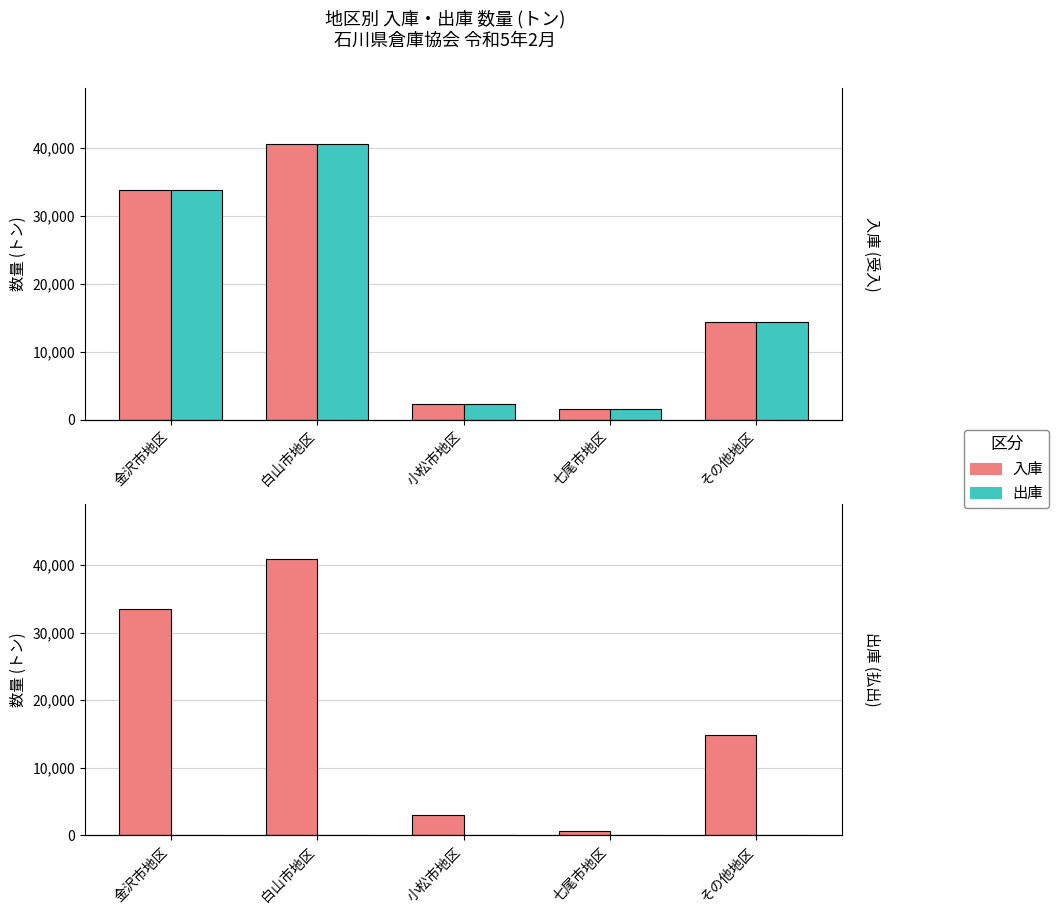

What are all the series names shown in the legend?

入庫, 出庫